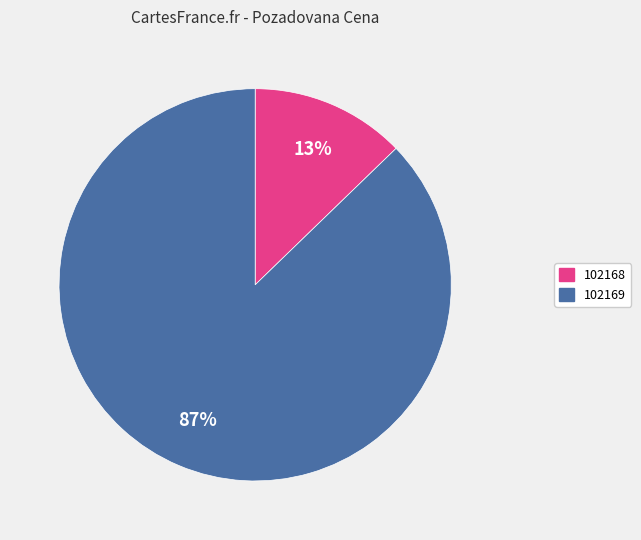

Does 102168 represent more than half of the total?

No